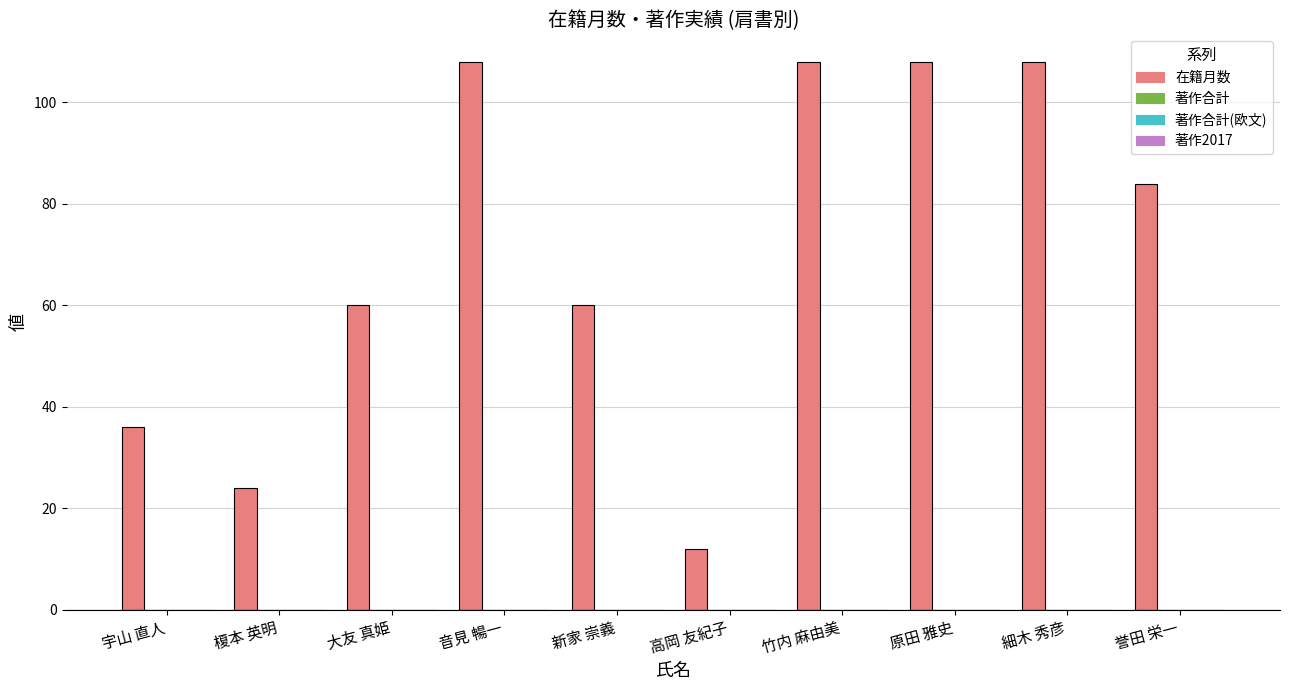

Does the chart contain stacked bars?

No